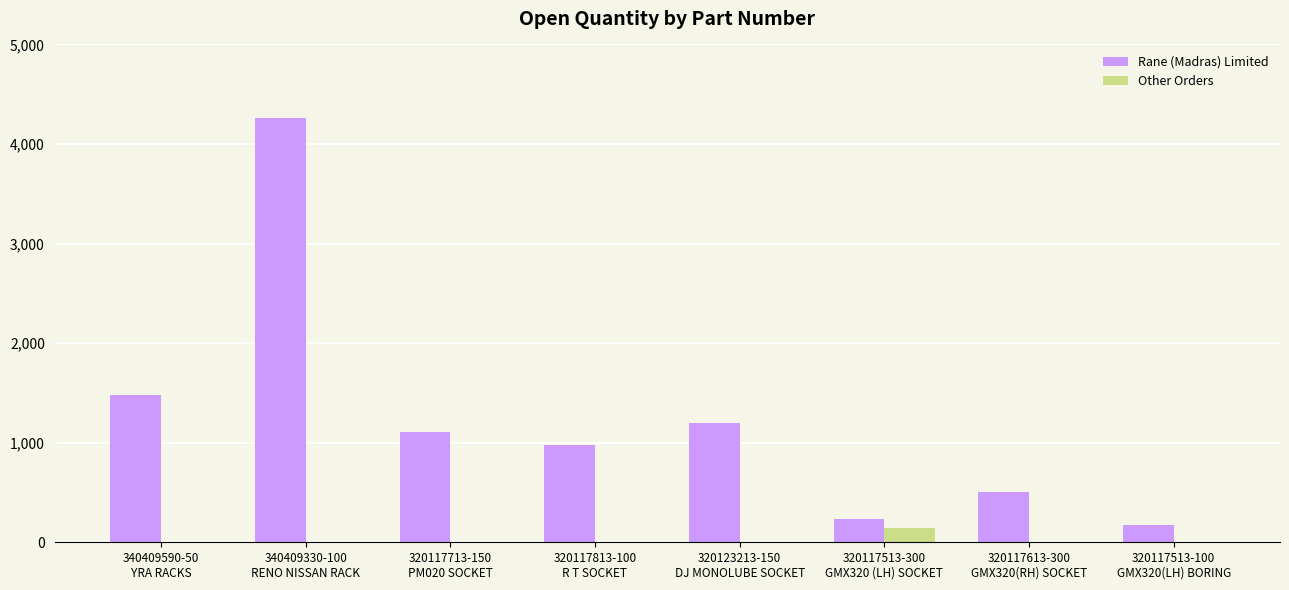

What is the difference between the Rane (Madras) Limited values at 340409330-100
RENO NISSAN RACK and 320117613-300
GMX320(RH) SOCKET?

3766